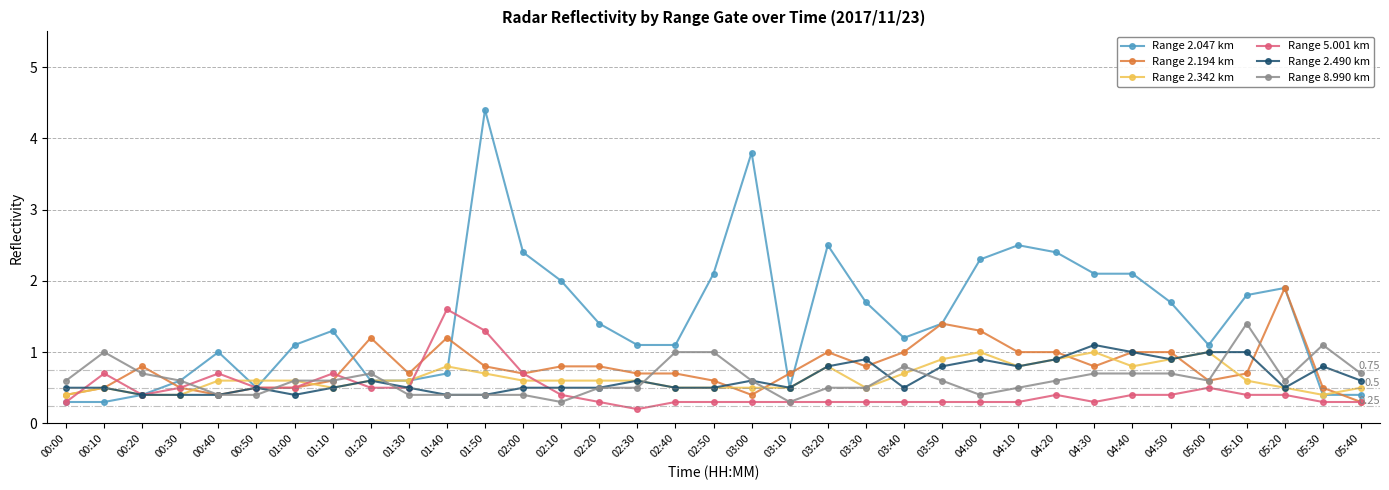

What is the value of the Range 5.001 km point at the 21st from the left?

0.3